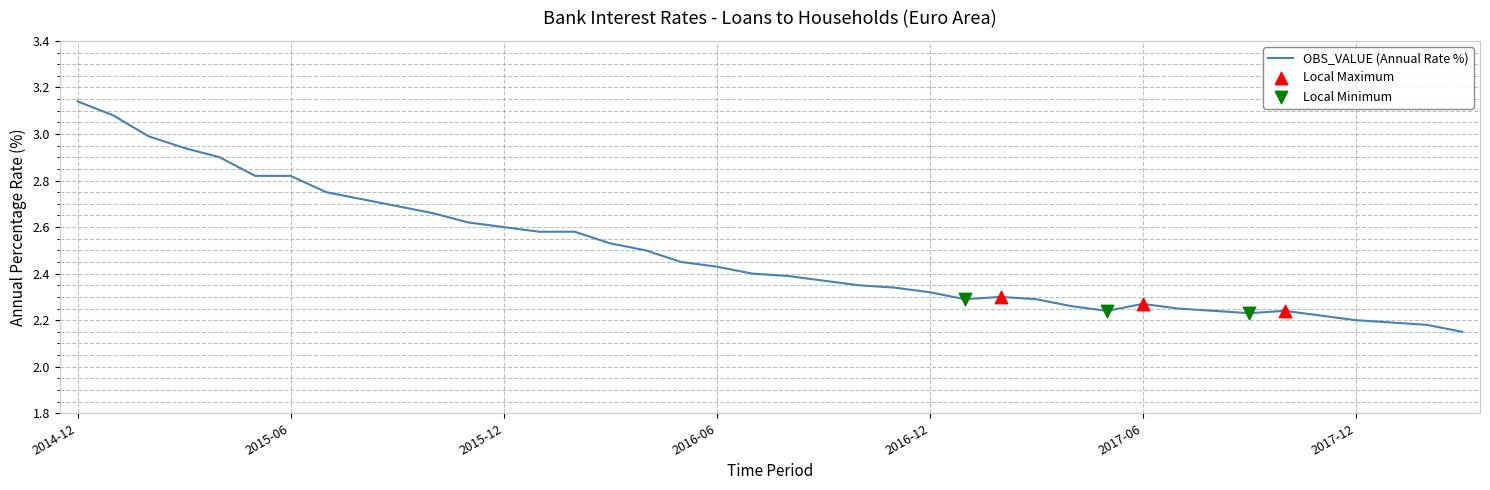

What is the difference between the maximum and minimum values?

1.0